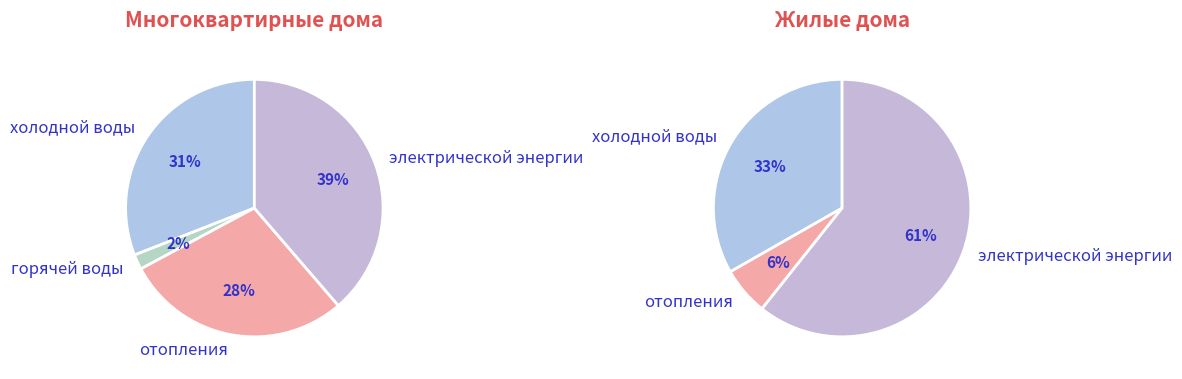

What percentage is NOT represented by отопления?

71.5%